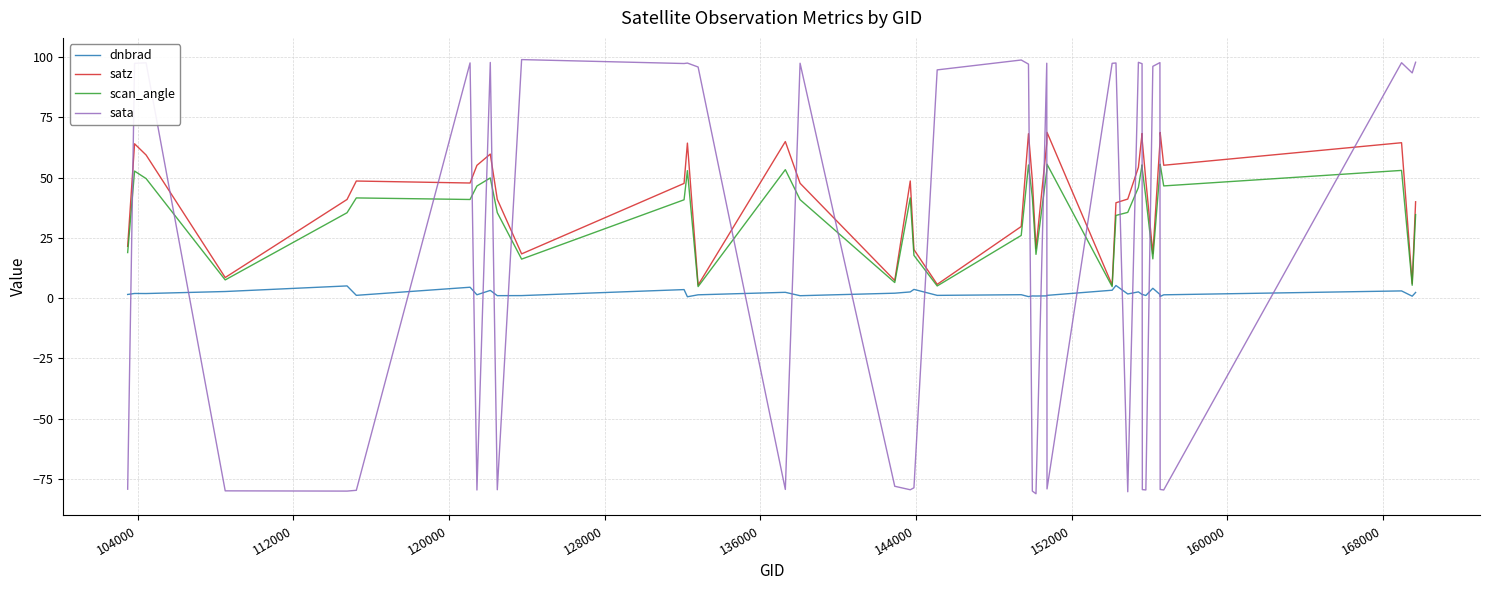

Which series has the widest spread of values?

sata